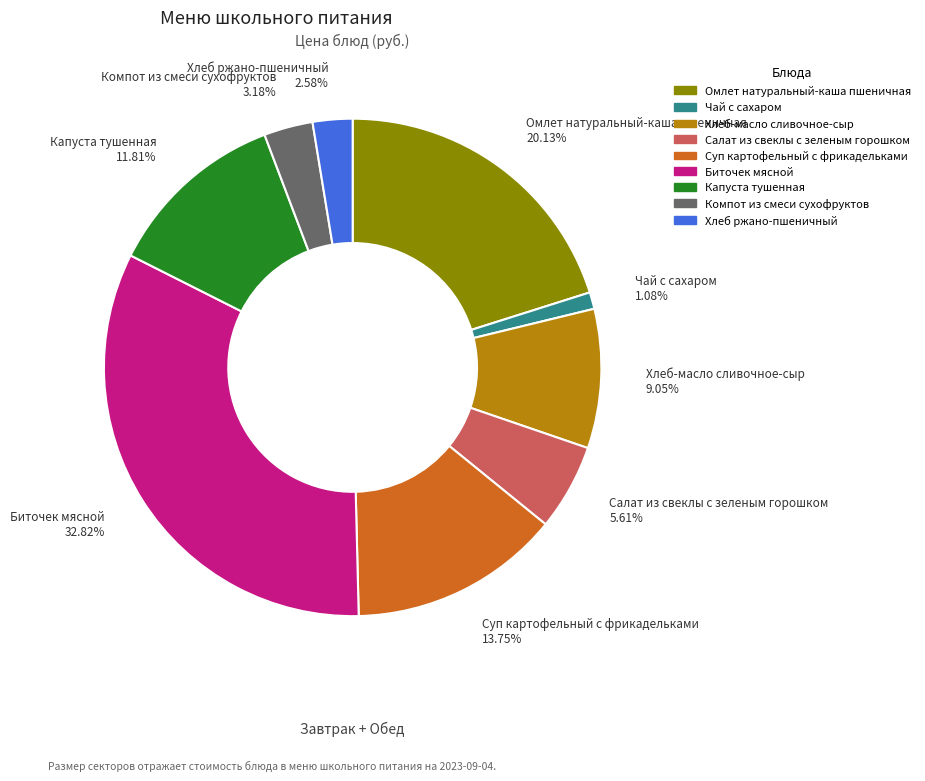

Between Чай с сахаром and Салат из свеклы с зеленым горошком, which is larger?

Салат из свеклы с зеленым горошком